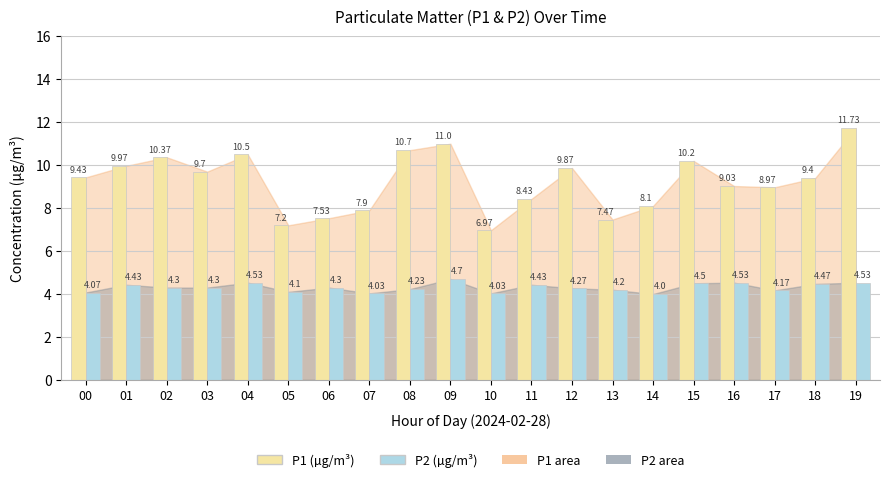

Which label corresponds to the largest value in the chart?

19